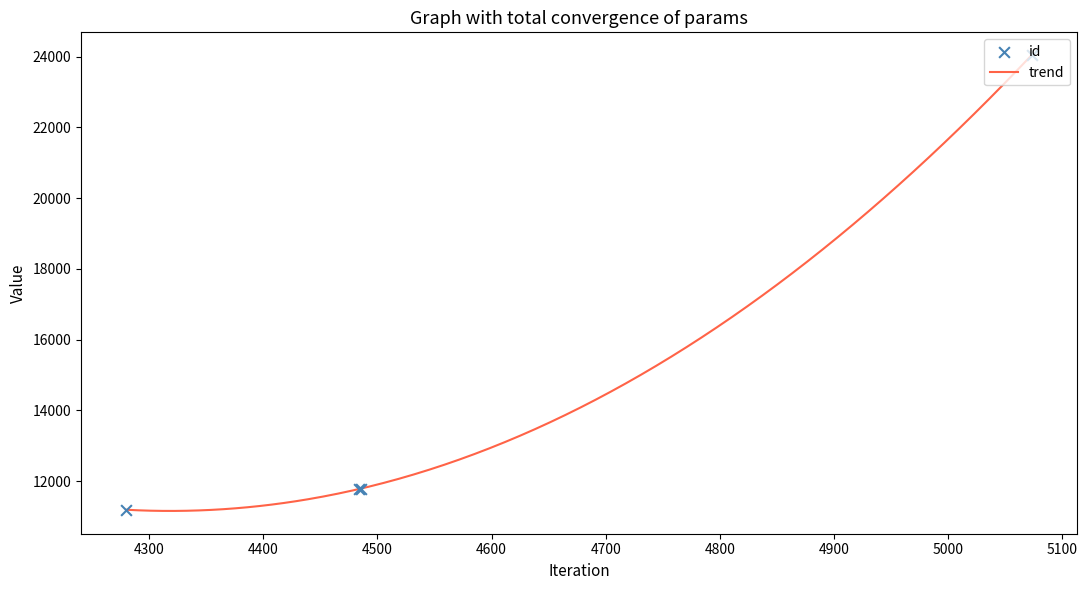

What is the change in value from 4486 to 5073?

+12254